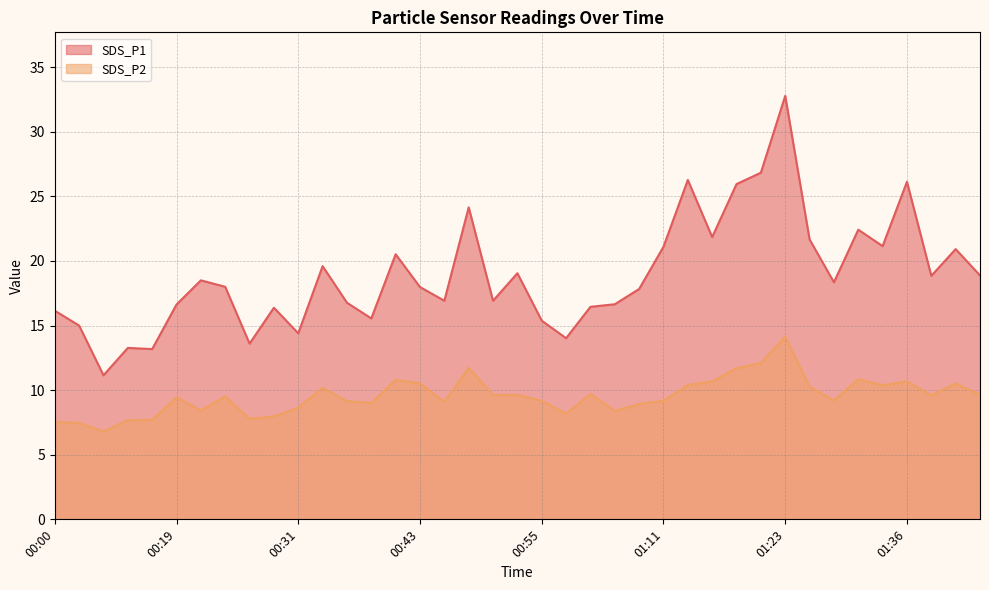

What is the average value of the SDS_P1 series?

18.9